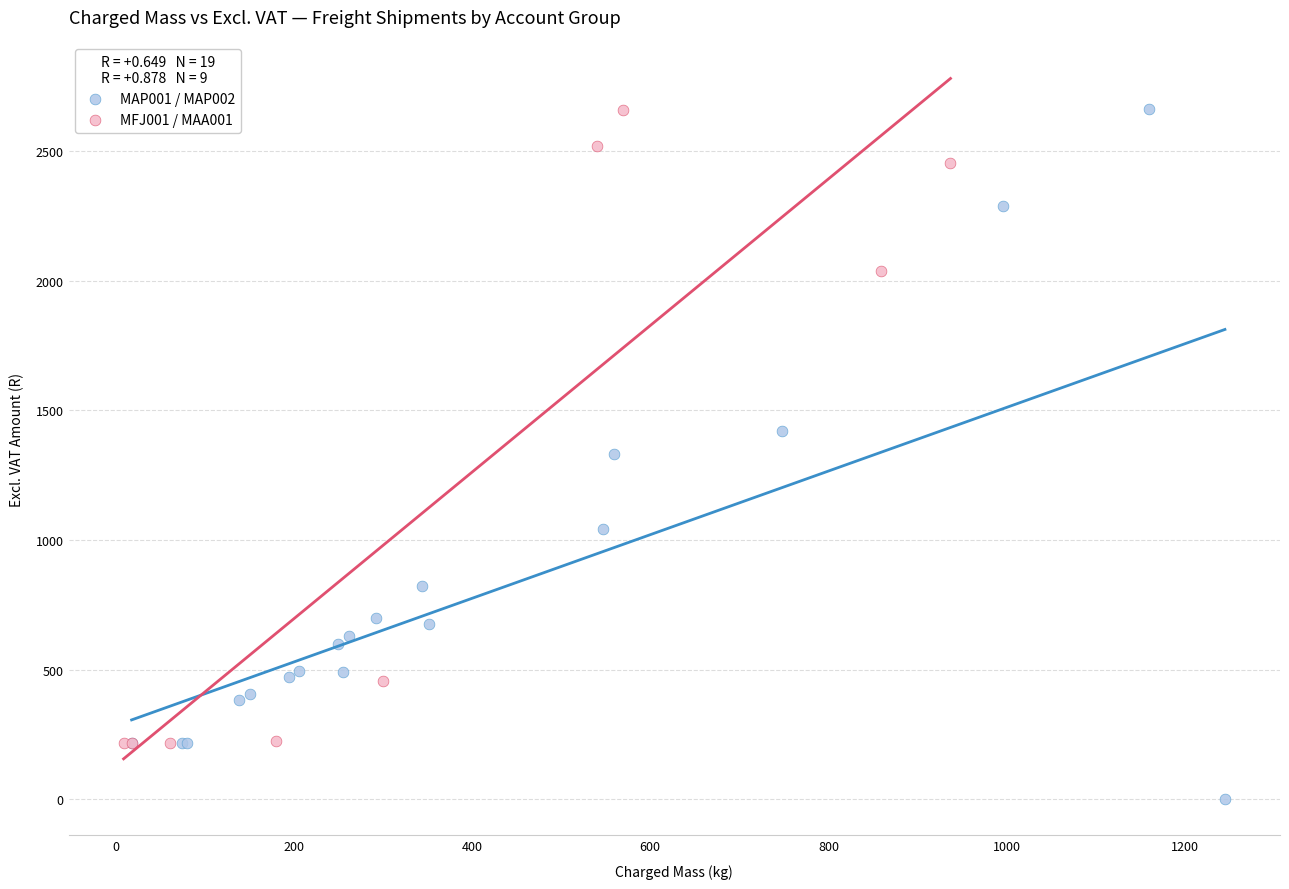

Which series has the widest spread of Y values?

MAP001 / MAP002